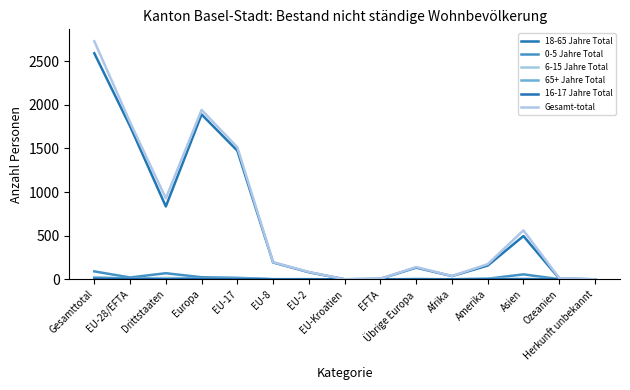

What is the difference between the second highest and second lowest values in the 65+ Jahre Total series?

11